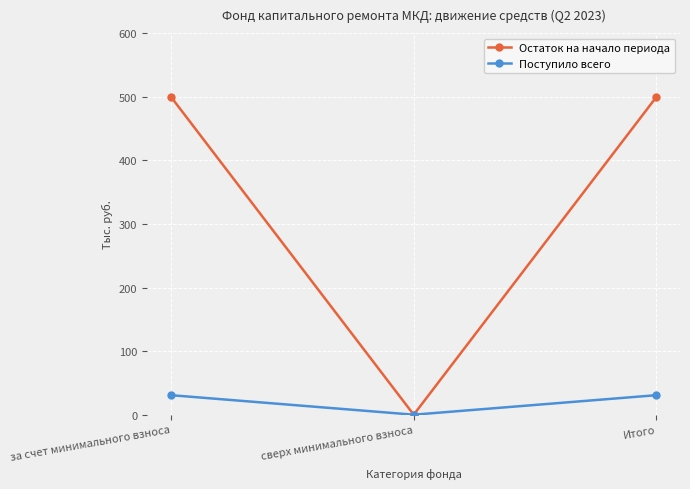

What value does the Поступило всего series have at Итого?

30.7